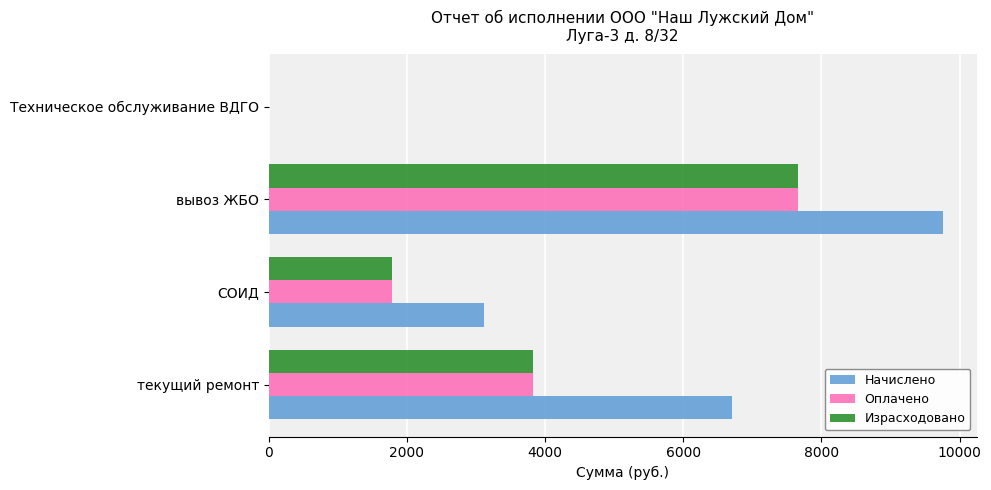

What is the greatest value displayed?

9759